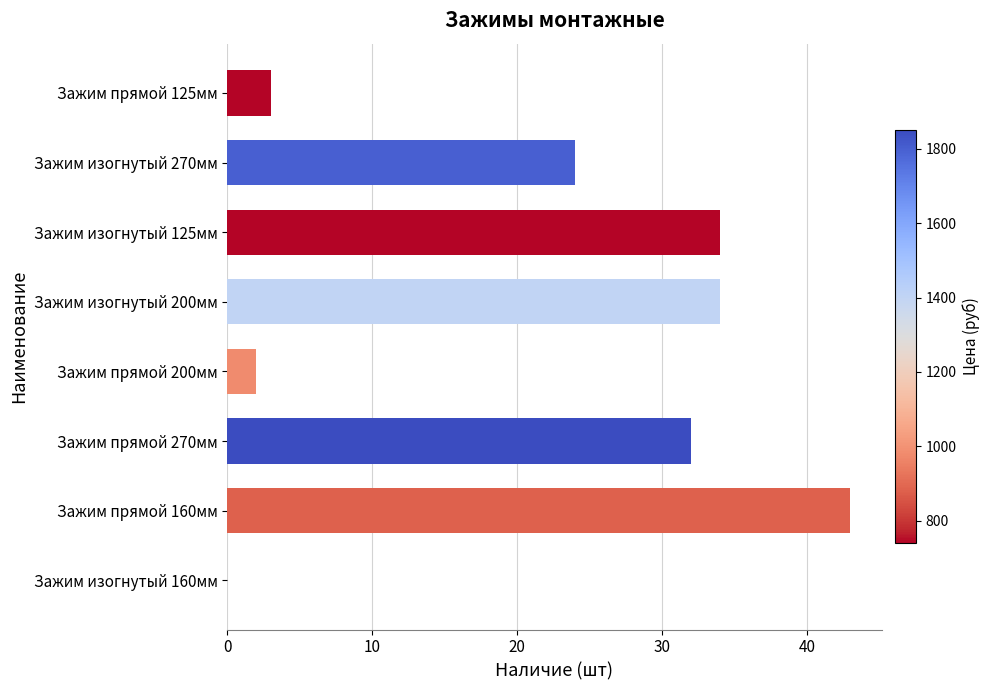

What is the sum of all values?

172